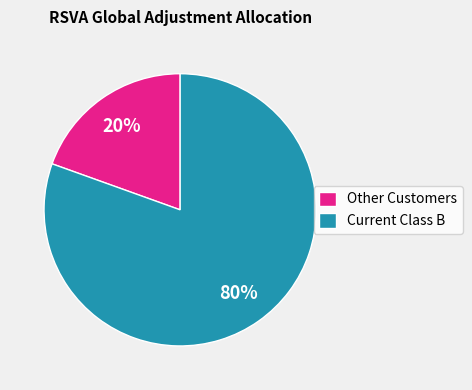

Is it true that Other Customers is 20% of the pie?

True